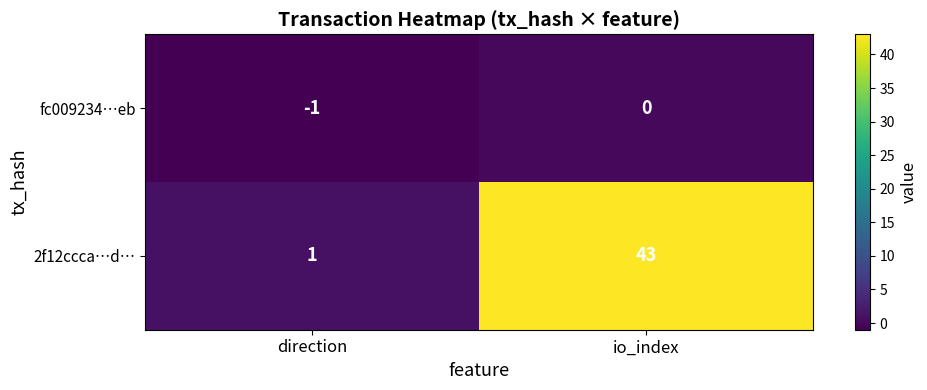

What is the difference between the highest and lowest values at direction?

2